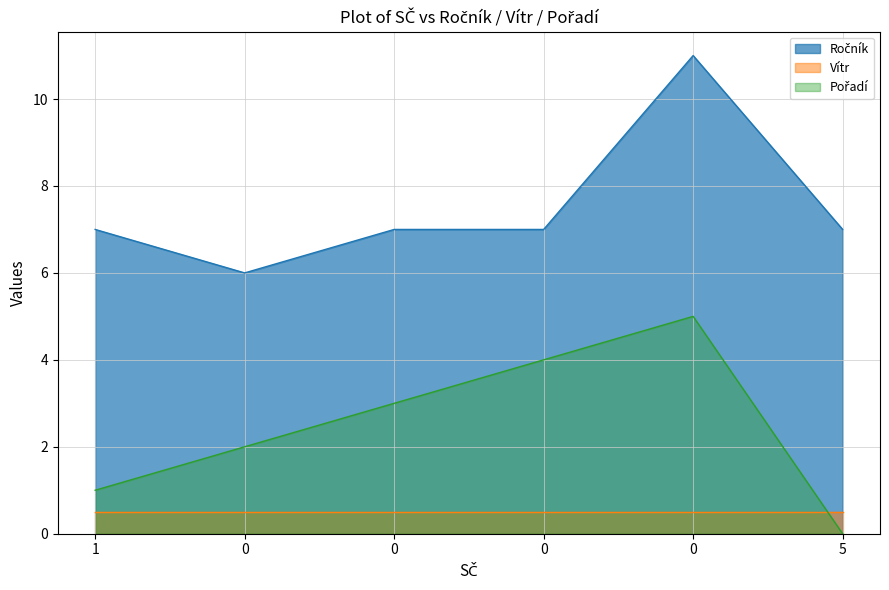

What is the average value of the Pořadí series?

2